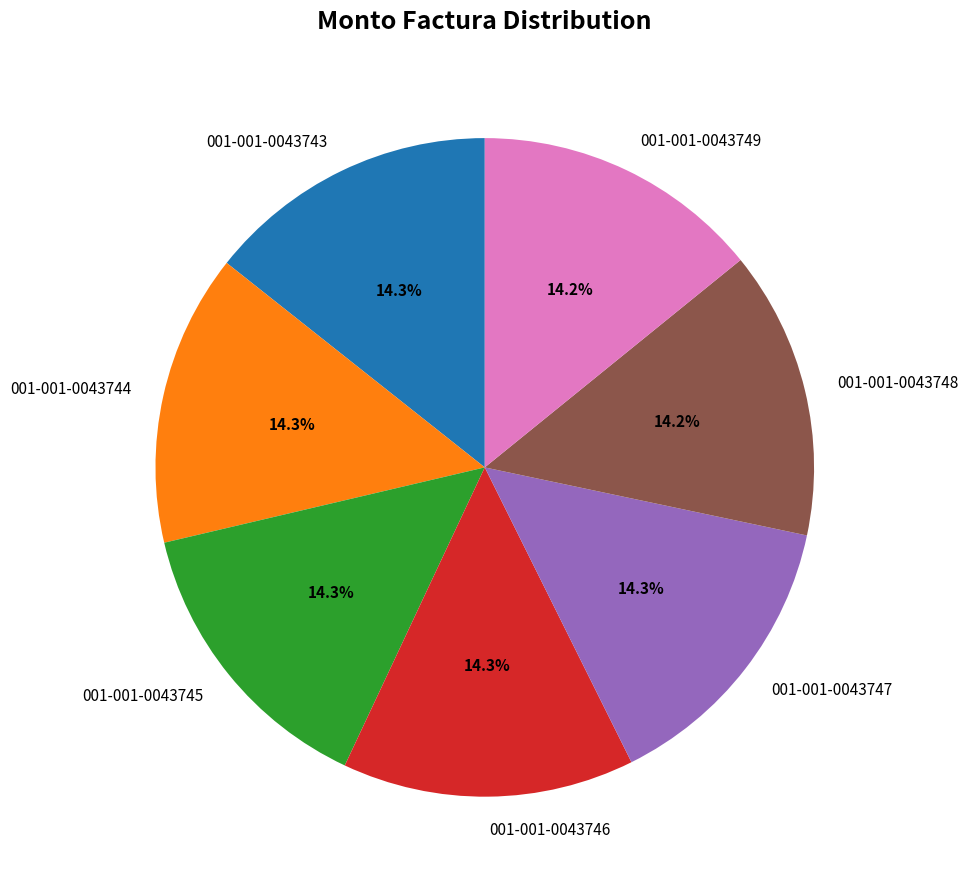

Is it true that 001-001-0043749 is 20% of the pie?

False